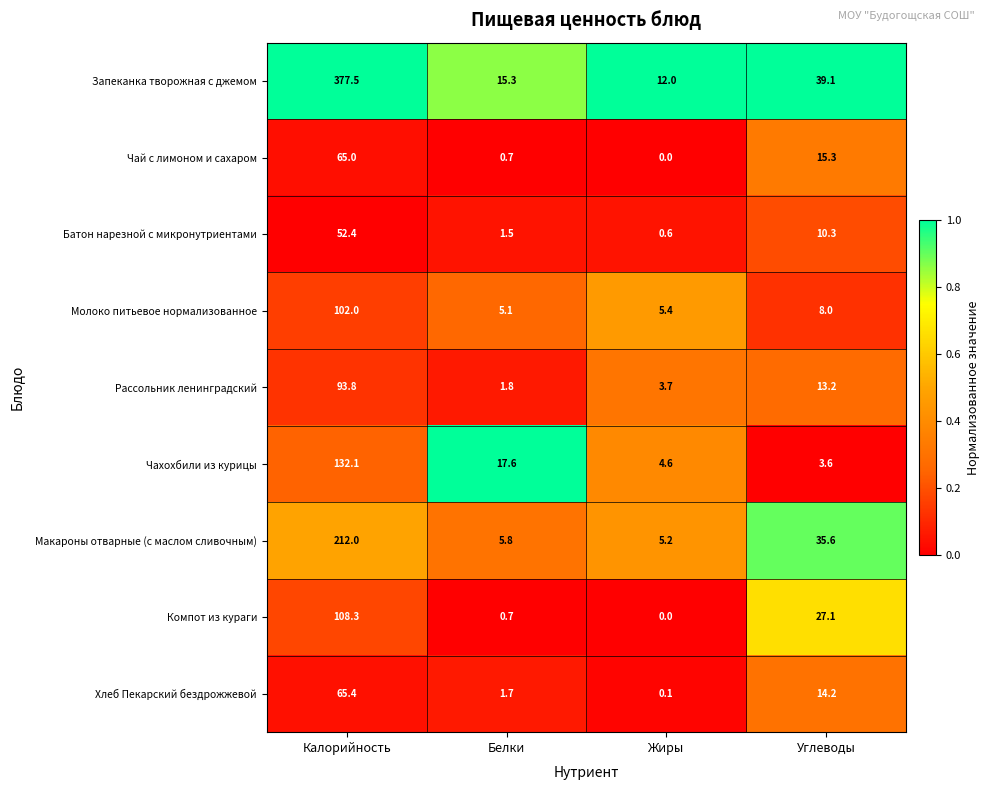

What is the sum of the Макароны отварные (с маслом сливочным) values at Углеводы and Жиры?

40.8